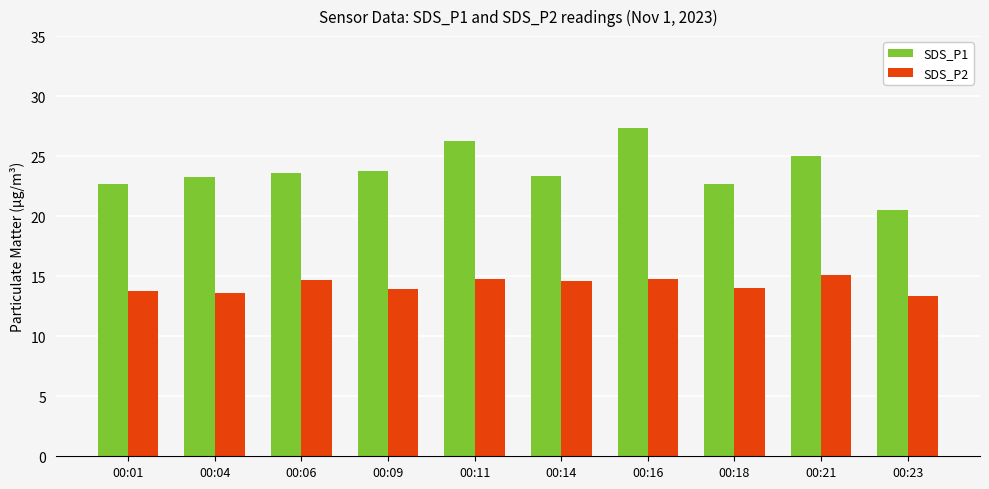

What is the value of the SDS_P2 bar at the 3rd from the left?

14.7